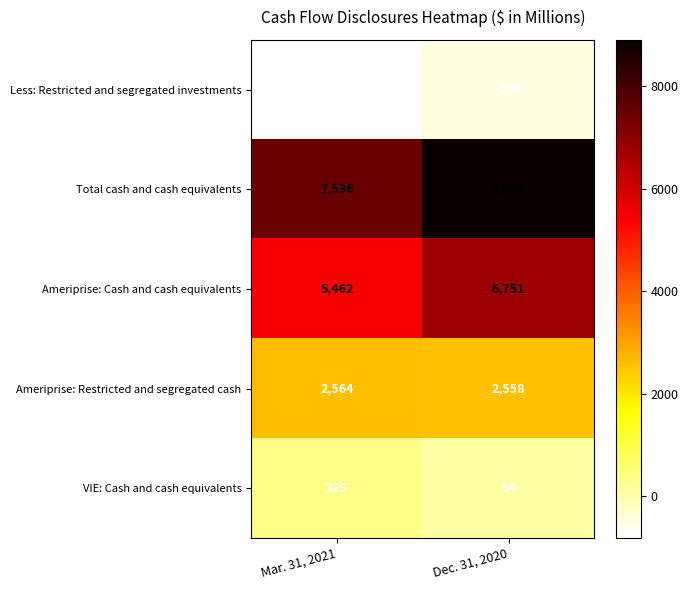

The value of Total cash and cash equivalents at Dec. 31, 2020 is 3922. True or false?

False